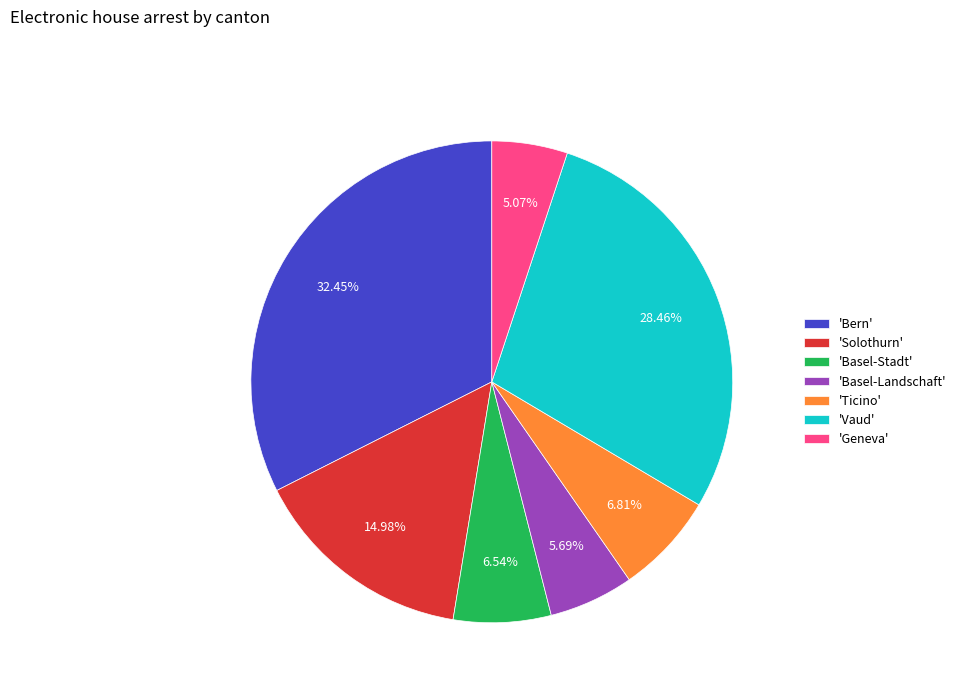

What is the ratio of the value at 'Solothurn' to the value at 'Bern'?

0.5